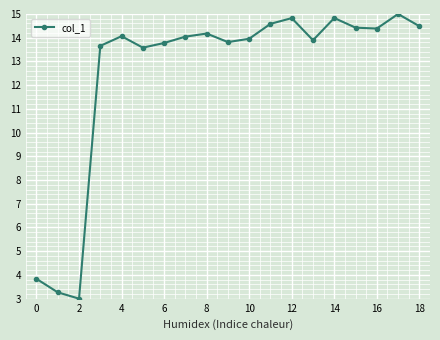

What is the greatest value displayed?

15.0